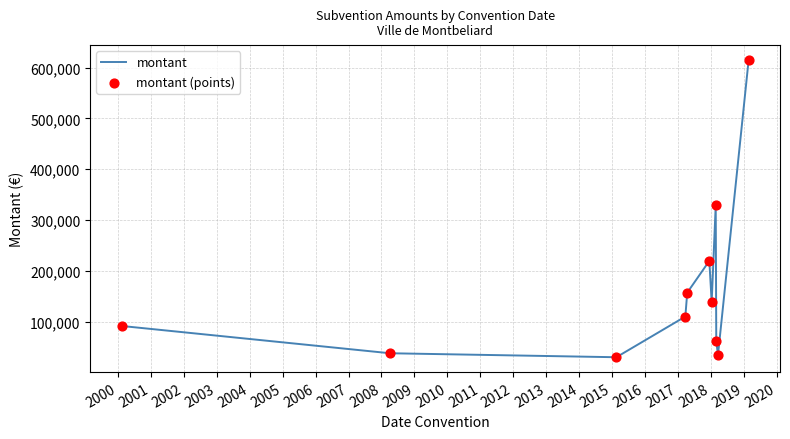

What is the maximum value shown in the chart?

615000